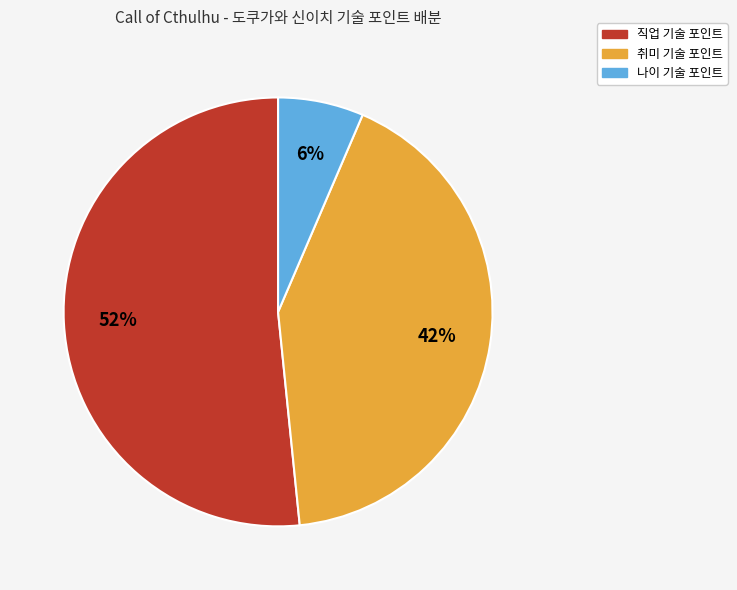

To the nearest percent, what is the average slice percentage?

33%